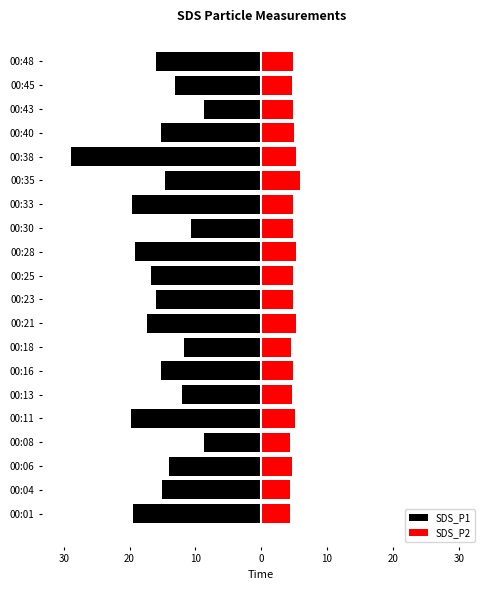

Rank the series by their average value, from highest to lowest.

SDS_P2, SDS_P1